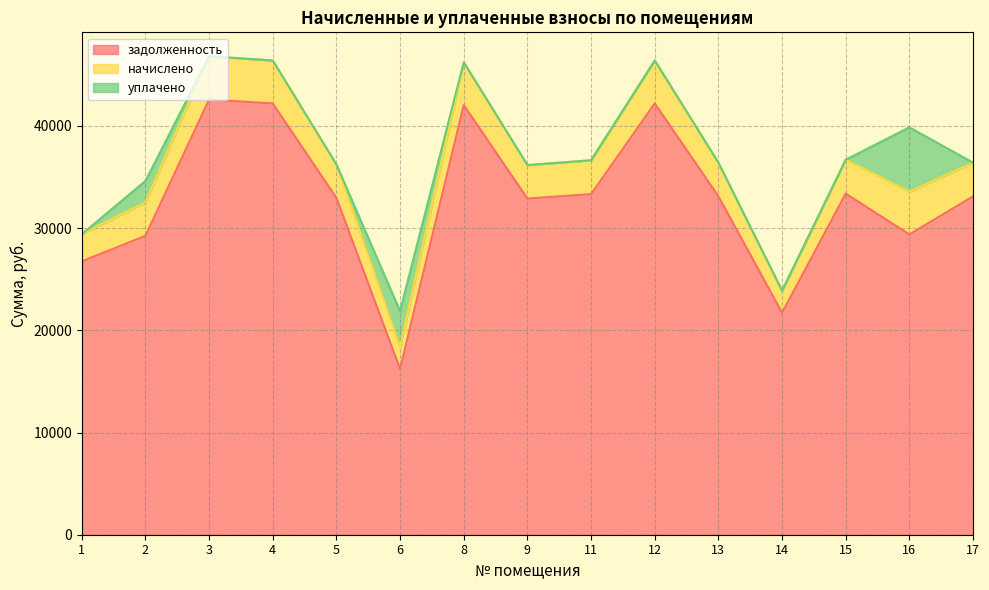

True or false: уплачено has more than 0 points higher than both neighbors.

True